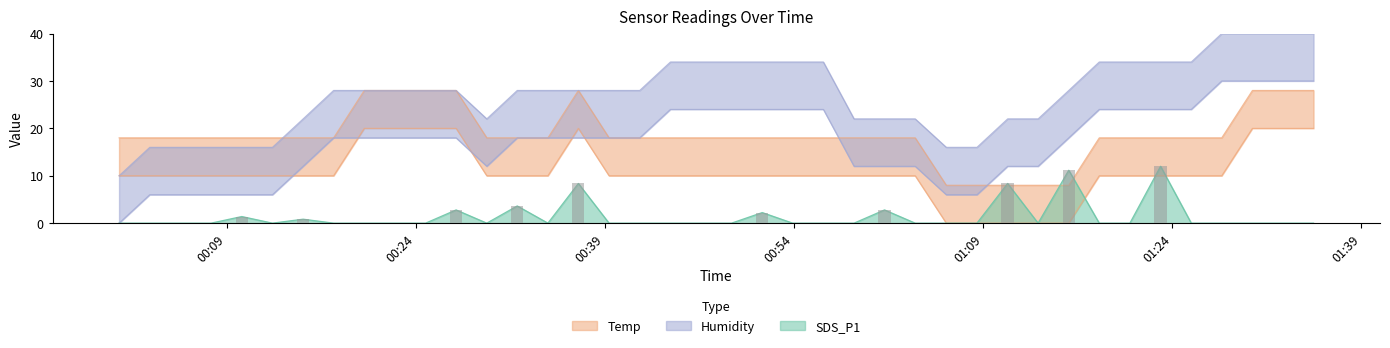

Count the number of data series in this chart.

3